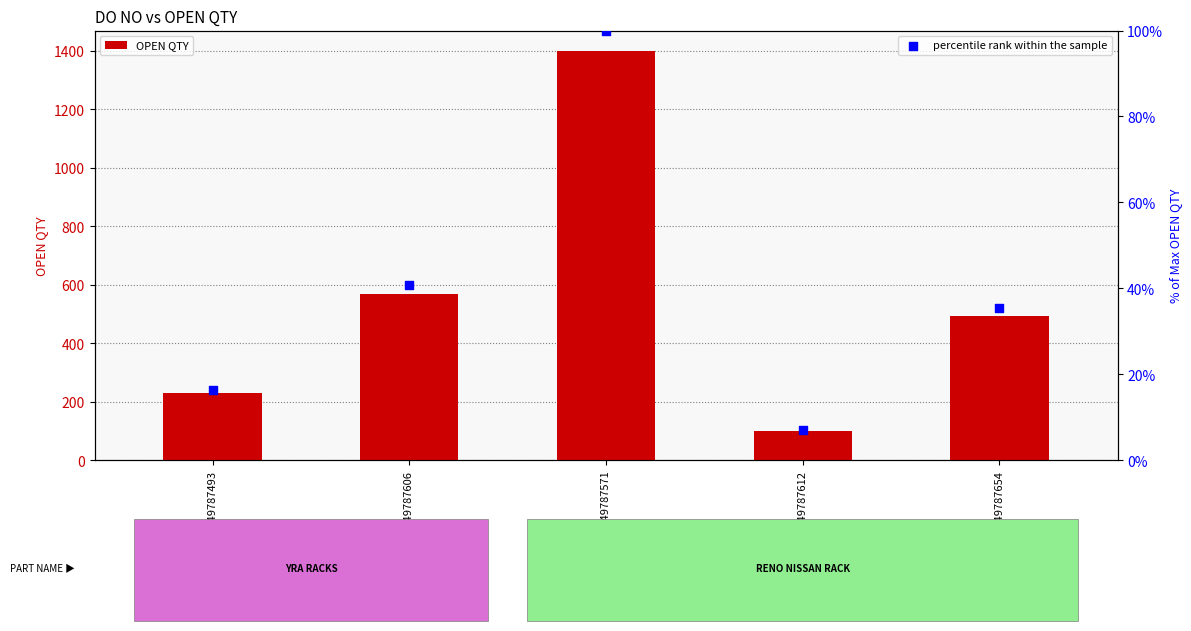

At how many categories does at least one series exceed 608?

1